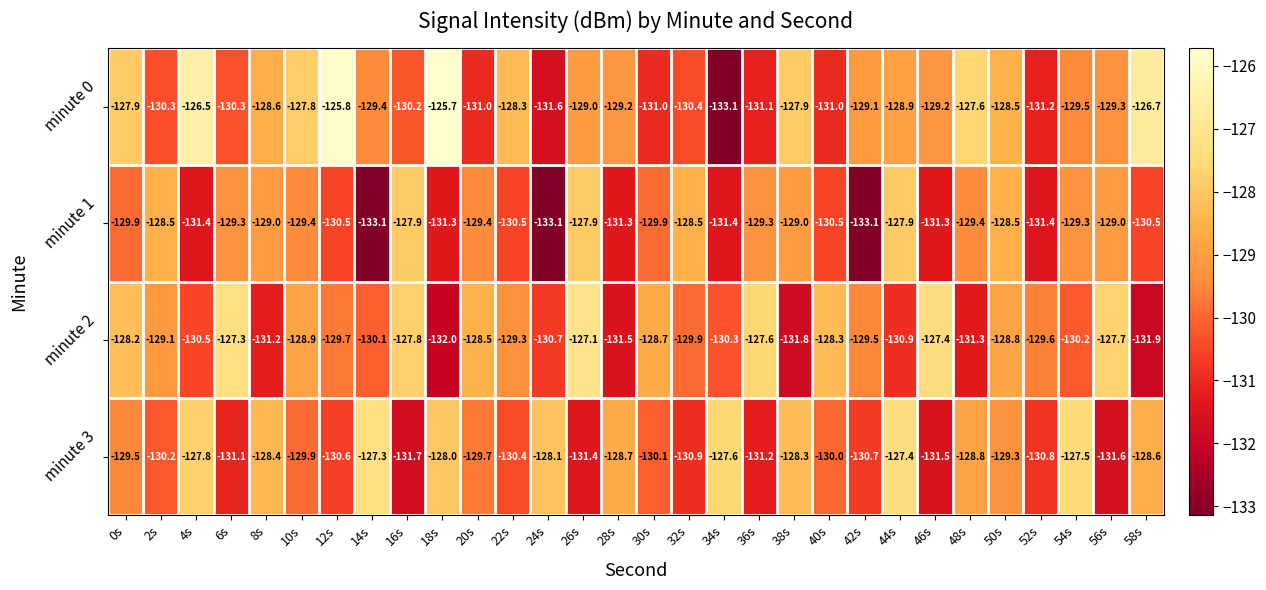

The minute 2 series shows -130.1 at 14s. True or false?

True